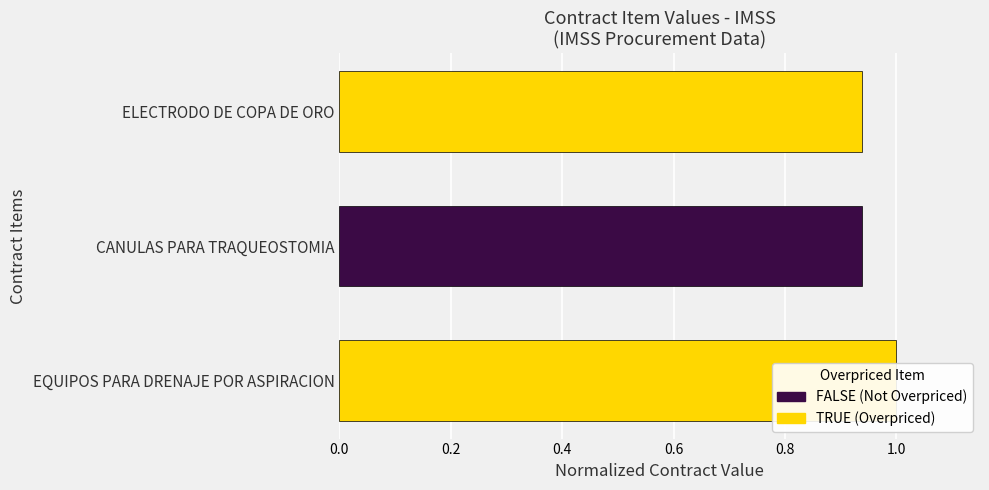

What is the maximum value shown in the chart?

1.0